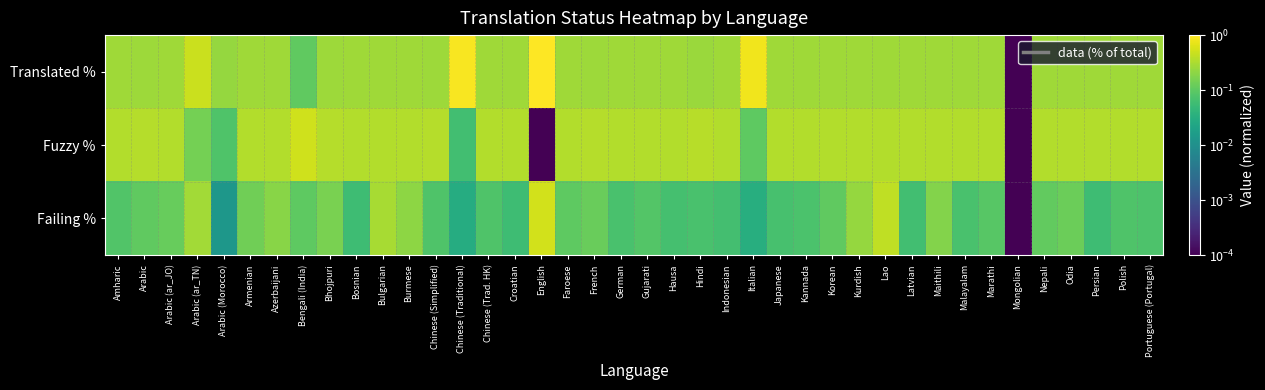

At which category is the sum across all series the highest?

English